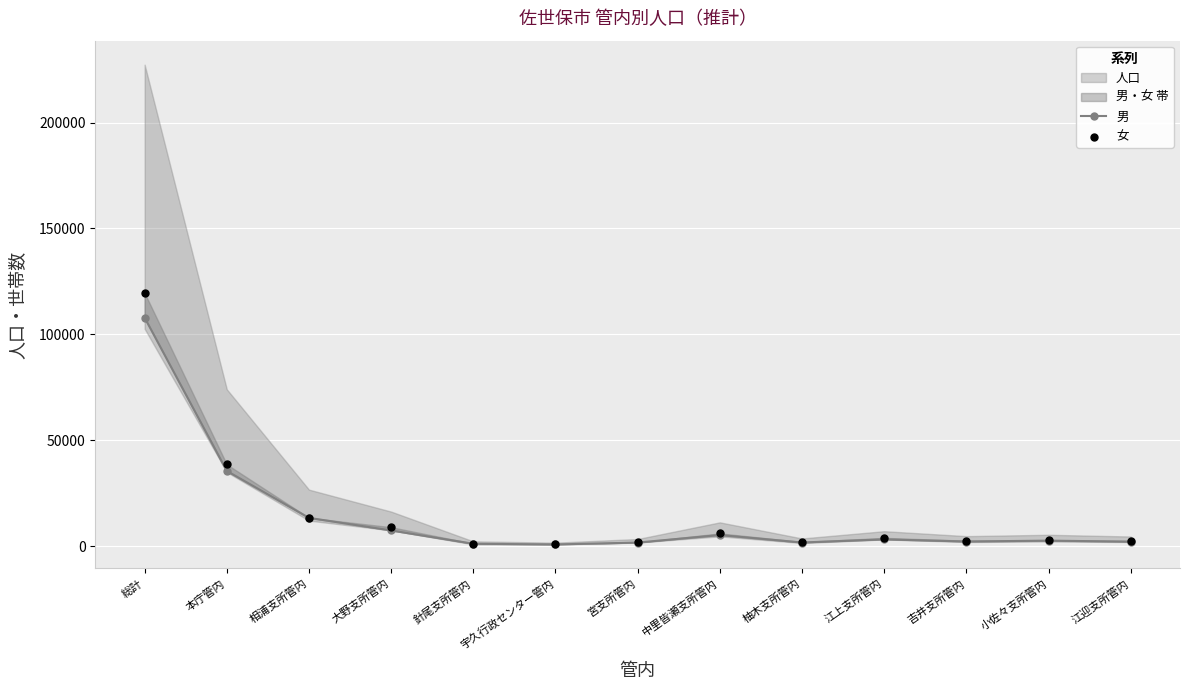

At which category is the sum across all series the highest?

総計